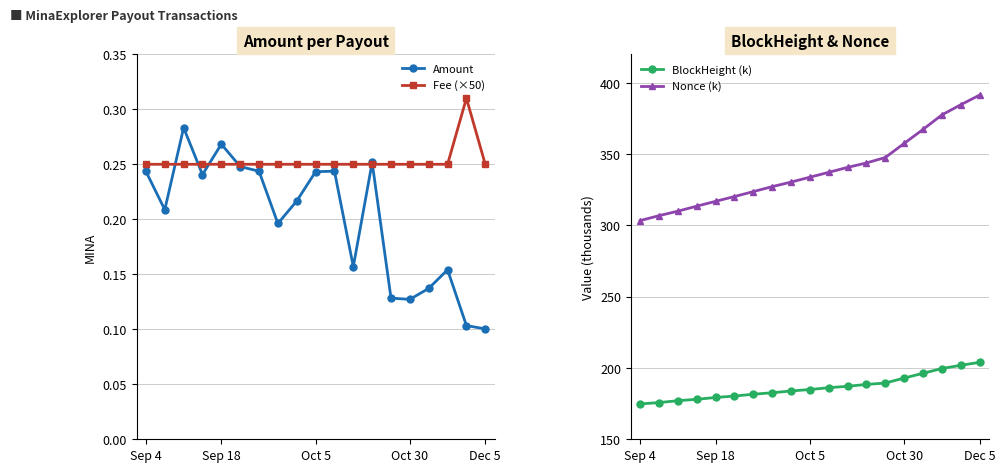

True or false: Amount has more than 2 interior local peaks.

True